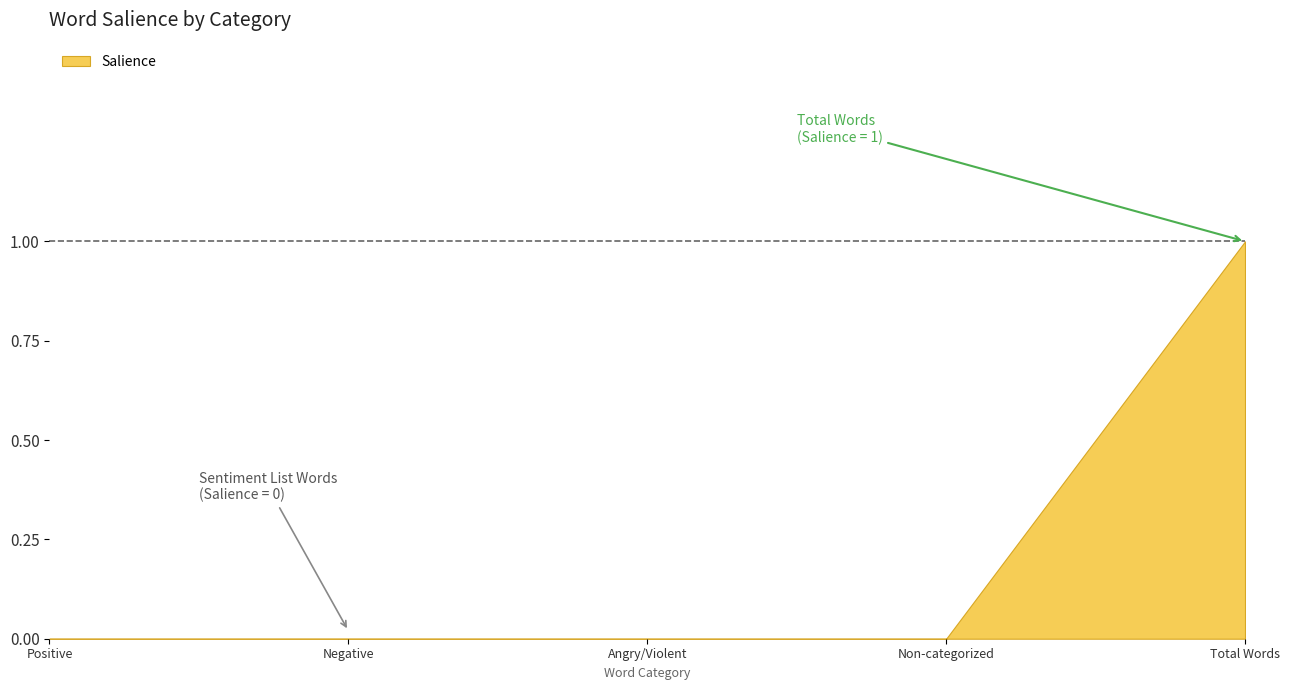

Reading right to left, list all the values displayed in this chart.

1	0	0	0	0